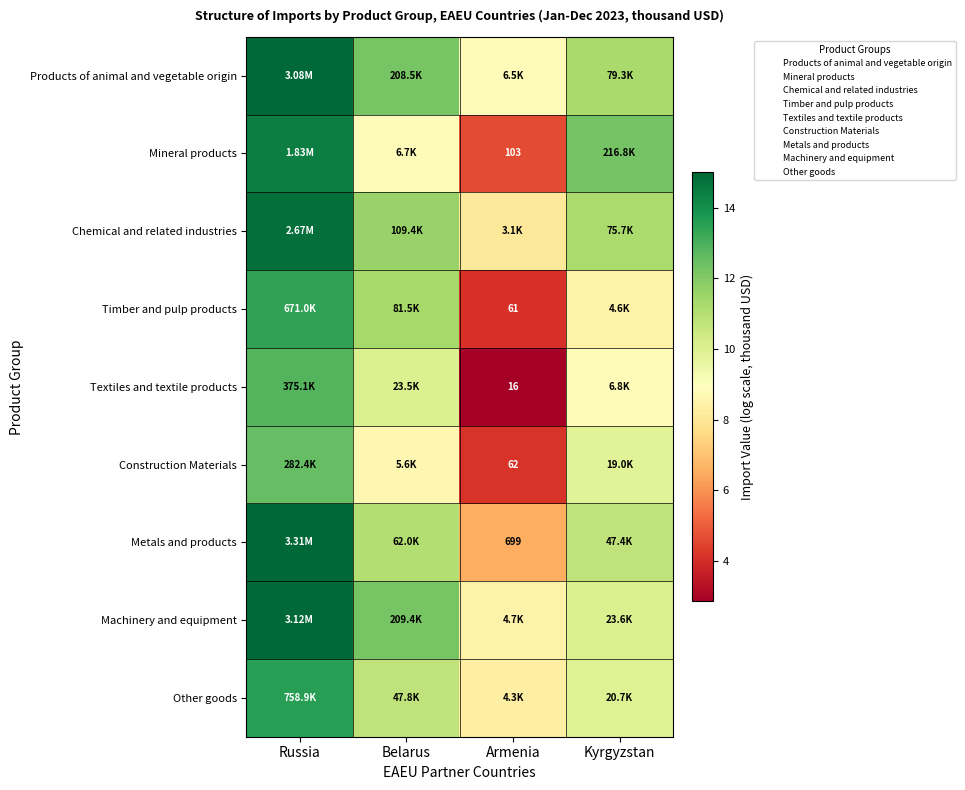

What is the spread (max minus min) of values at Armenia?

5.9